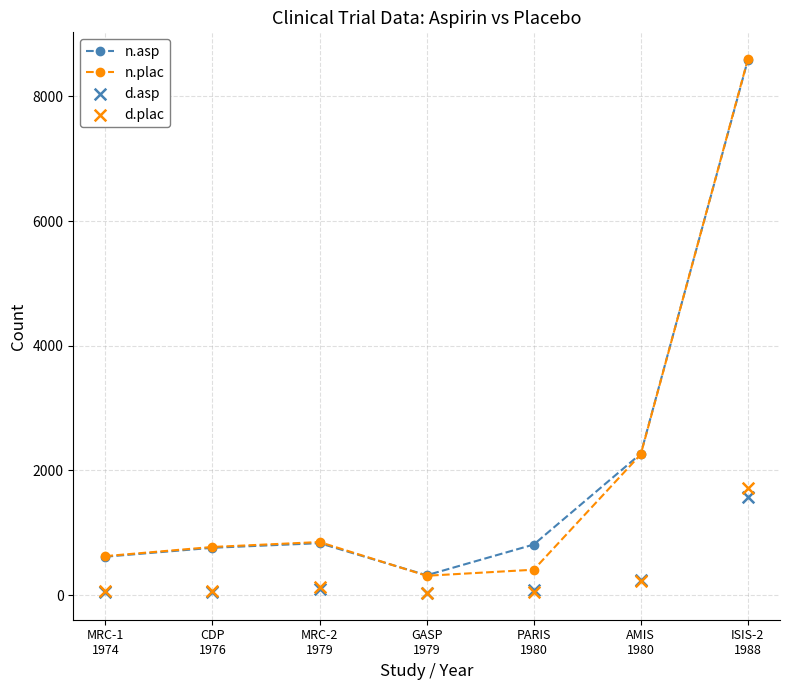

What are all the series names shown in the legend?

n.asp, n.plac, d.asp, d.plac